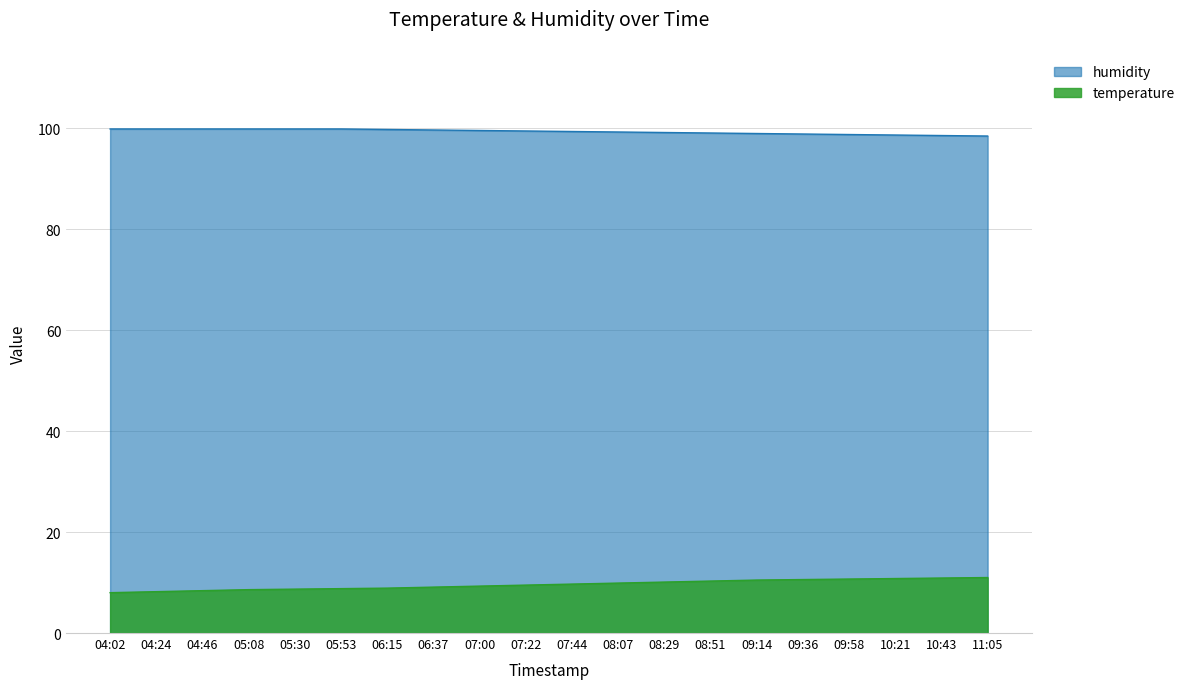

Which label corresponds to the smallest value in the chart?

04:02